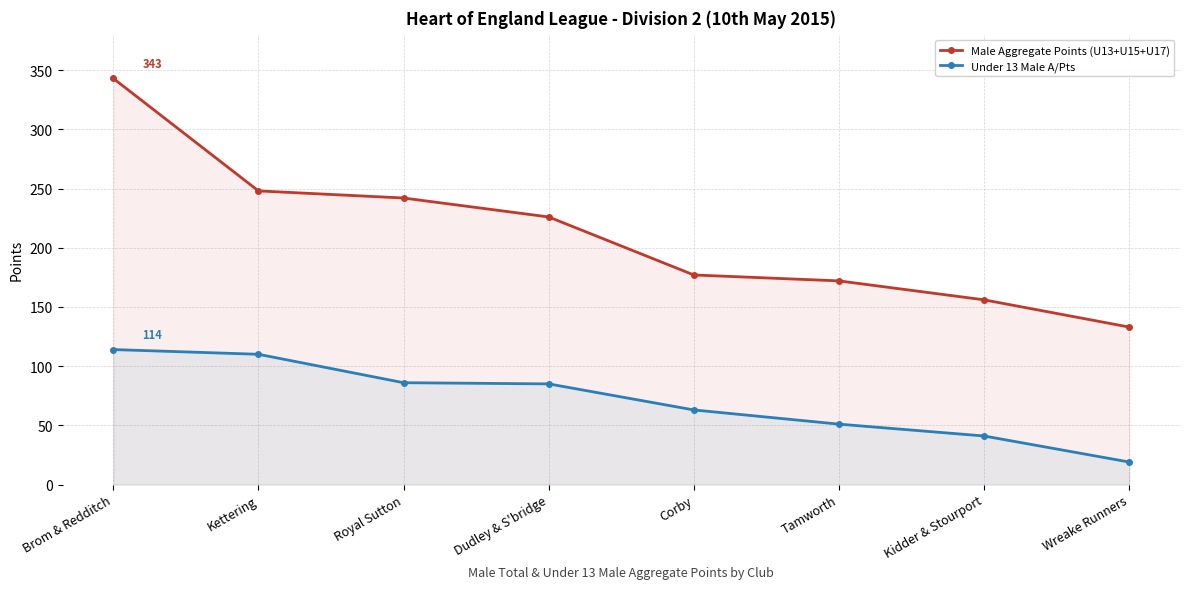

What is the value of the Male Aggregate Points (U13+U15+U17) point at the 6th from the left?

172